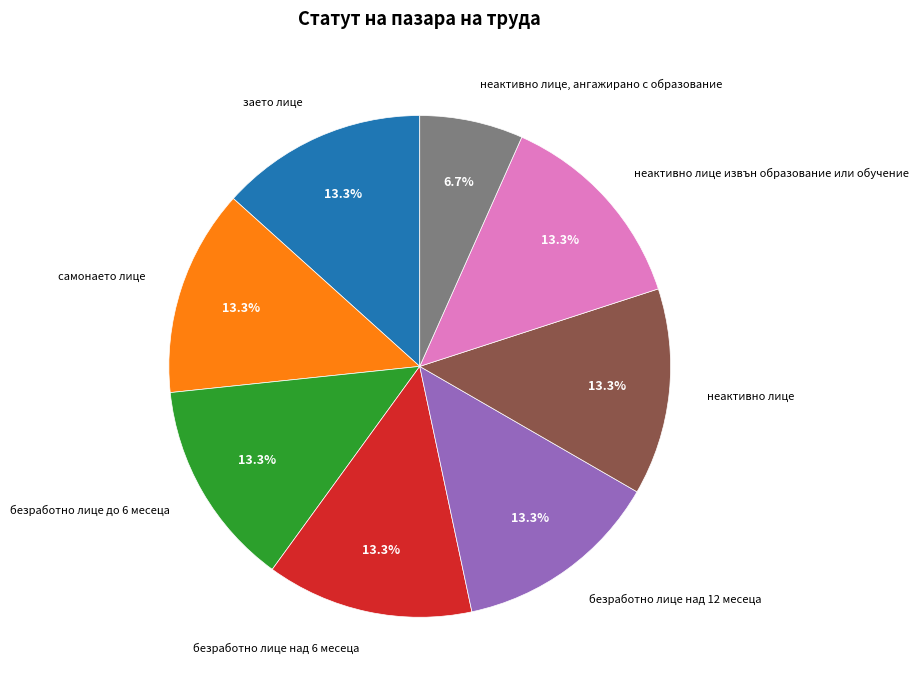

What is the total percentage of безработно лице над 6 месеца and самонаето лице?

26.7%